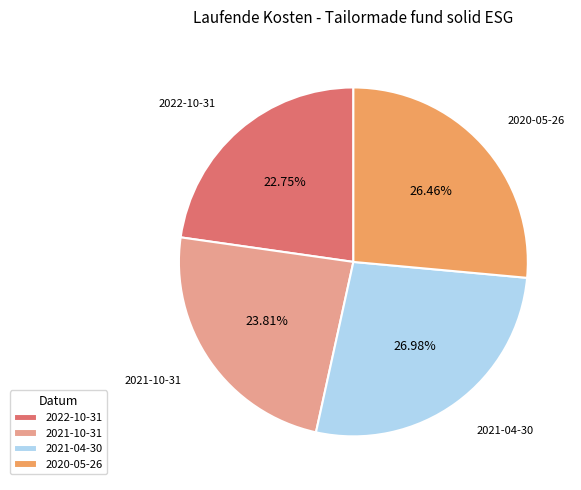

Which slice is the smallest?

2022-10-31